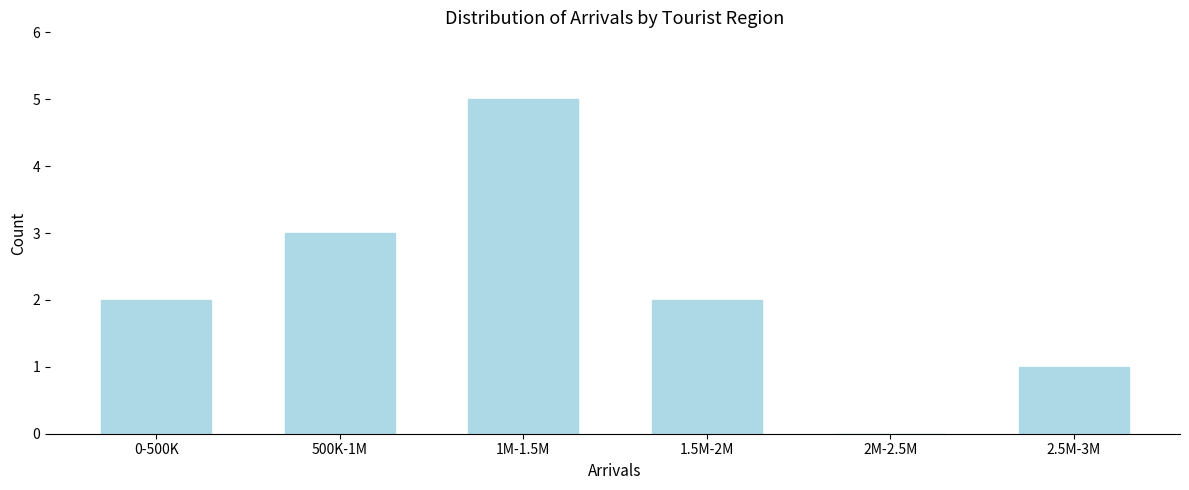

Reading left to right, list all the values displayed in this chart.

0-500K=2	500K-1M=3	1M-1.5M=5	1.5M-2M=2	2M-2.5M=0	2.5M-3M=1